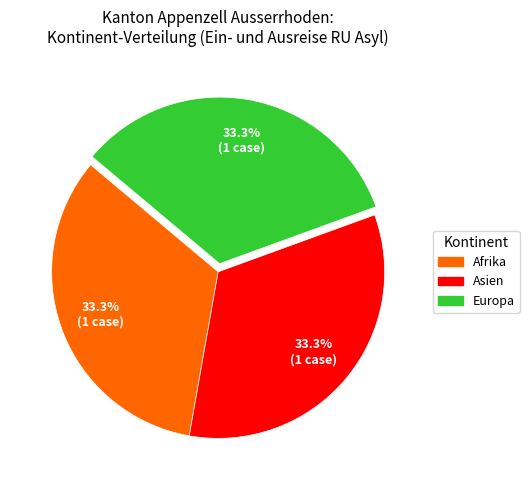

The Asien slice represents 10% of the pie. True or false?

False